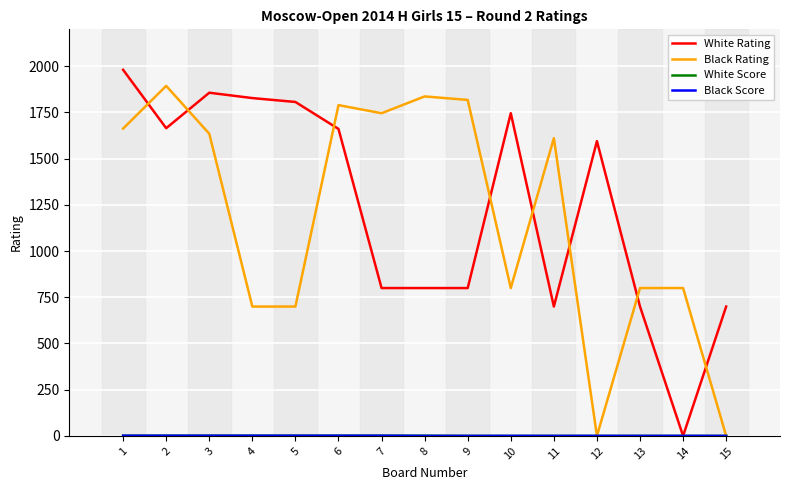

Which series changed the most between 1 and 9?

White Rating